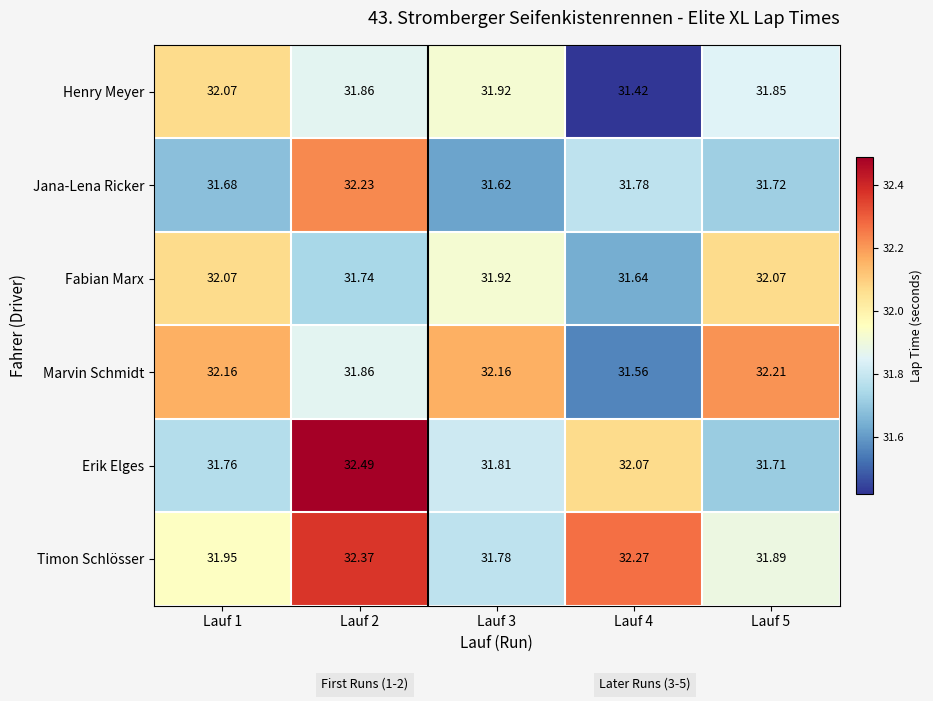

Which series changed the most between Lauf 1 and Lauf 5?

Henry Meyer